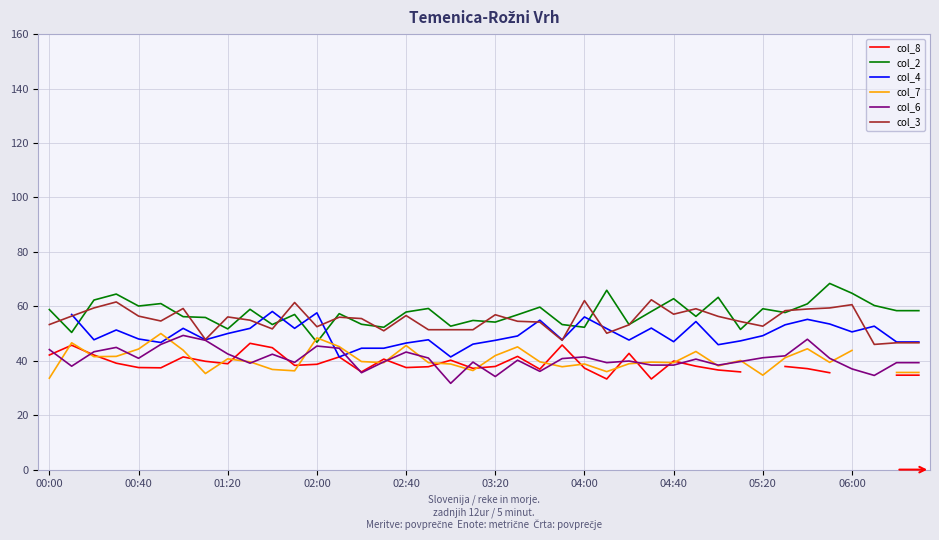

What are all the series names shown in the legend?

col_8, col_2, col_4, col_7, col_6, col_3